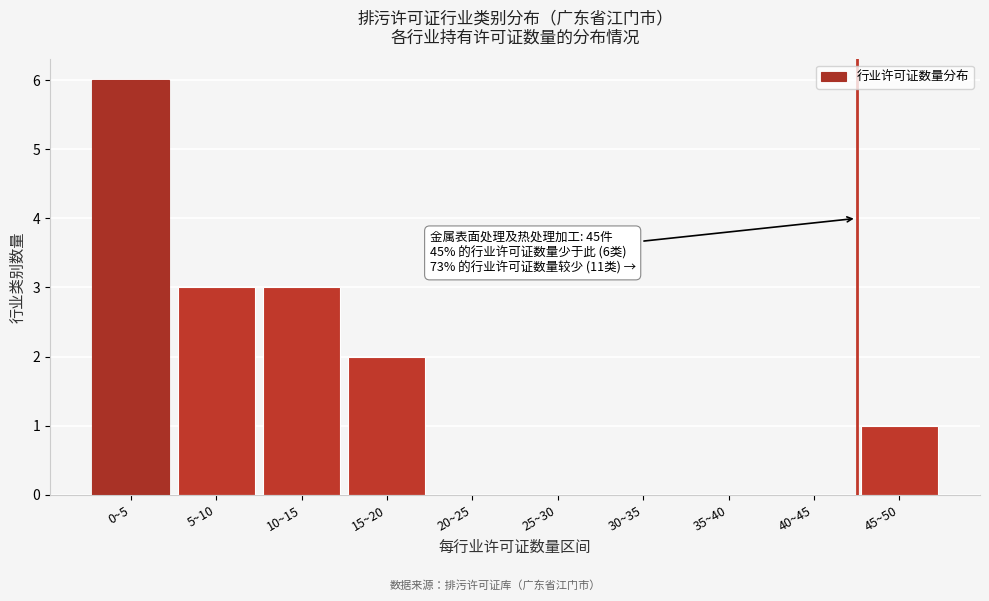

Reading left to right, what are all the values shown in this chart?

0~5=6	5~10=3	10~15=3	15~20=2	20~25=0	25~30=0	30~35=0	35~40=0	40~45=0	45~50=1